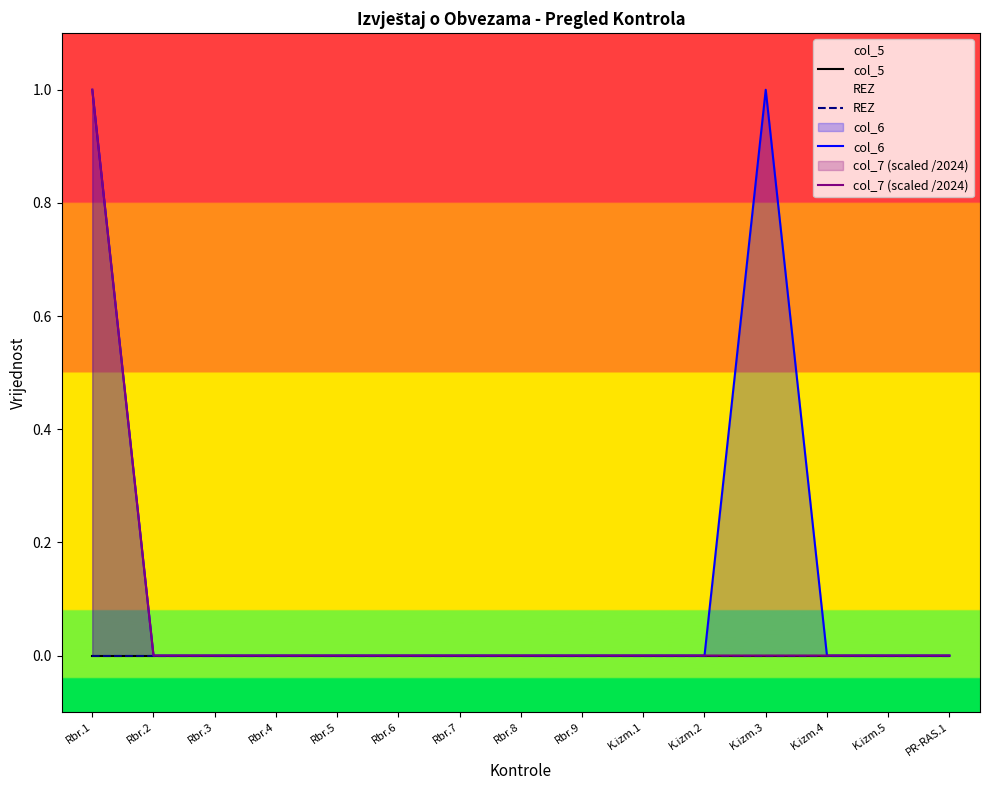

The col_6 series shows 1 at Rbr.1. True or false?

True